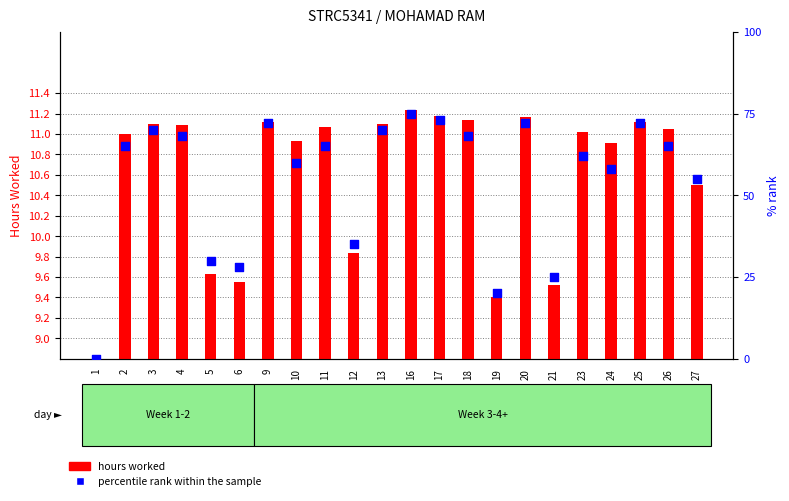

Which series has the largest total across all categories?

percentile rank within the sample